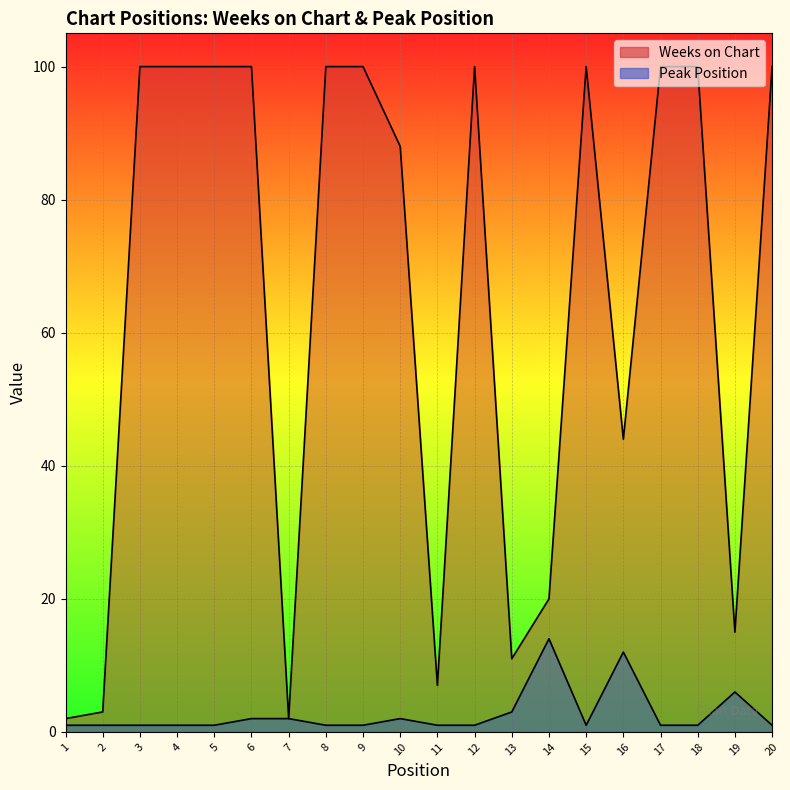

True or false: Weeks on Chart and Peak Position intersect in this chart.

False